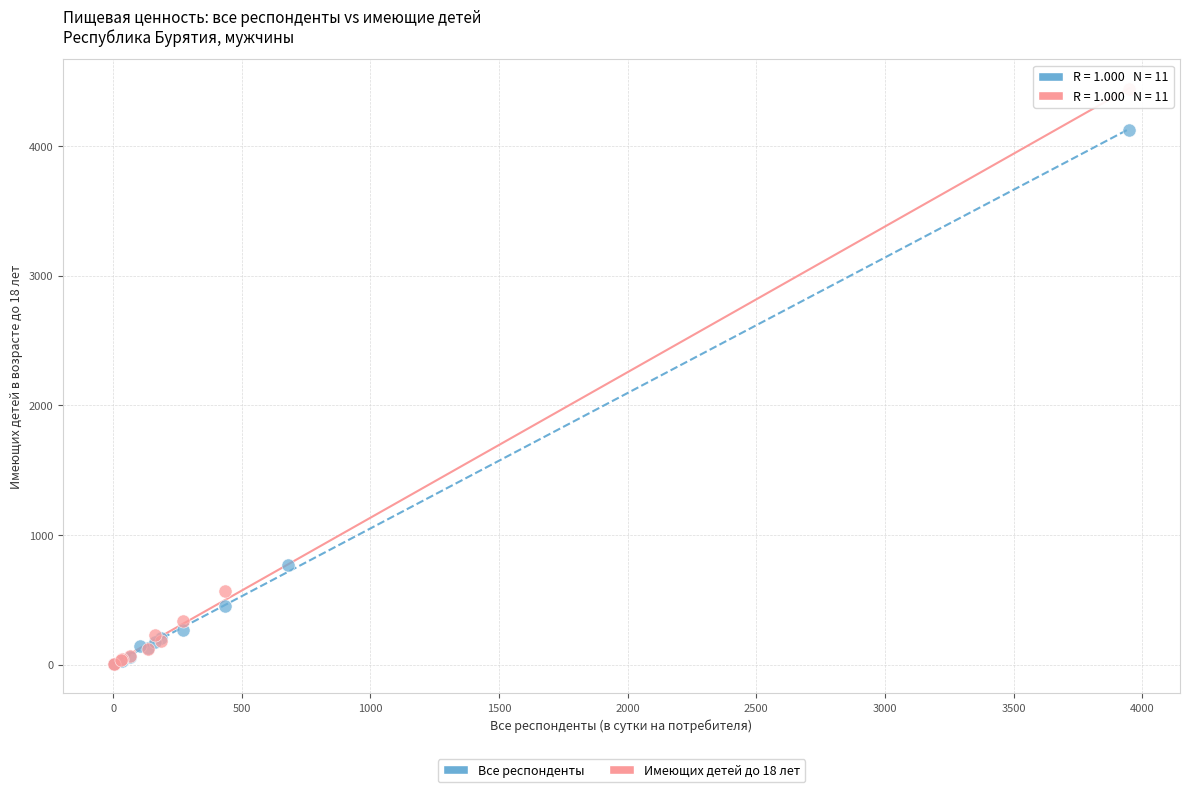

What are all the series names shown in the legend?

Все респонденты, Имеющих детей до 18 лет